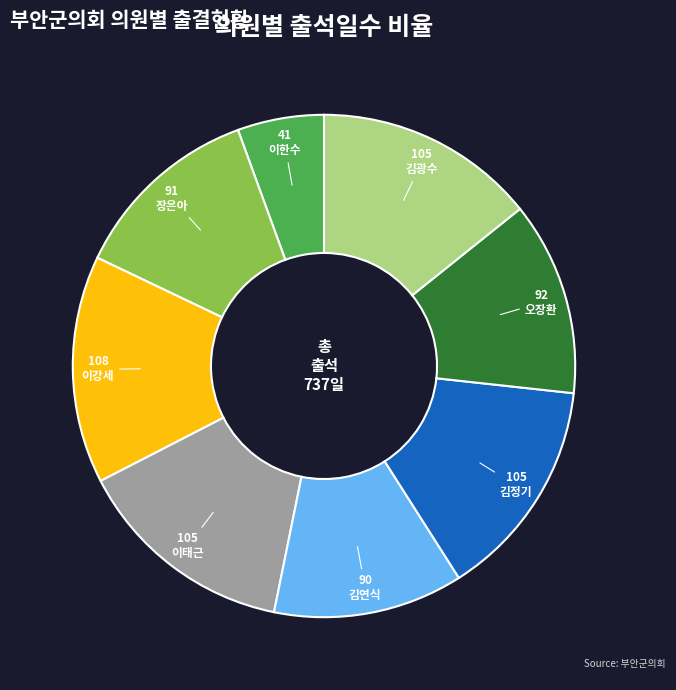

Is the sum of 오장환 and 김광수 greater than half?

No